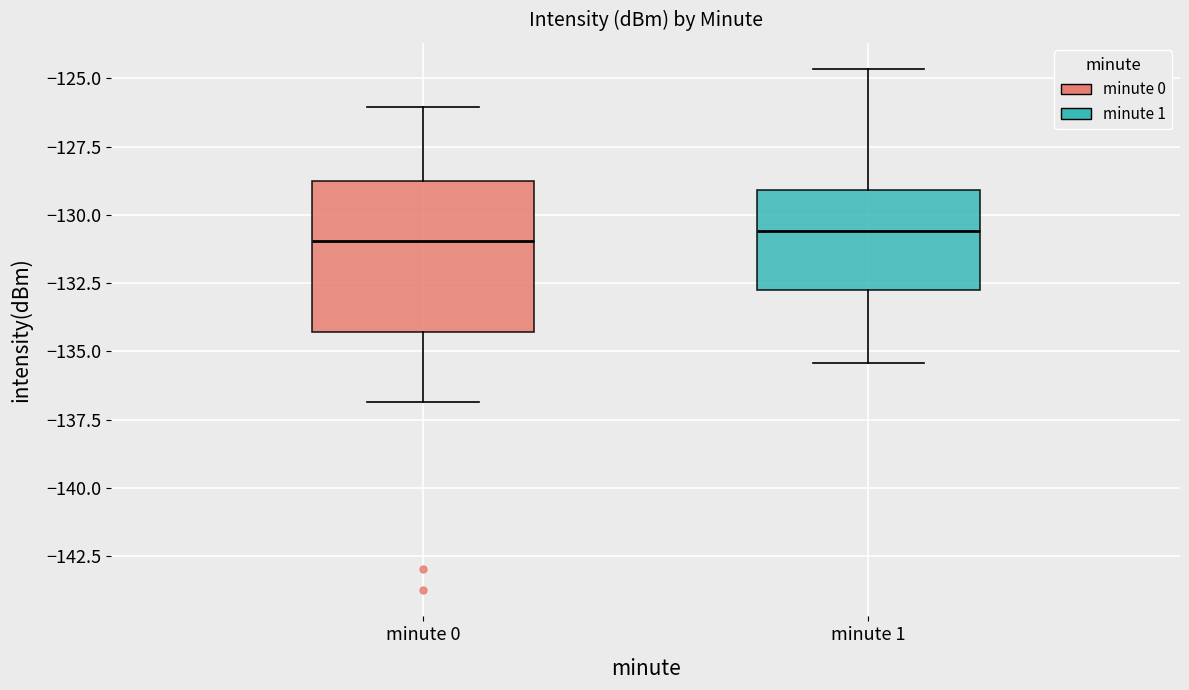

Which box is the tallest, from its lower edge to its upper edge?

minute 0